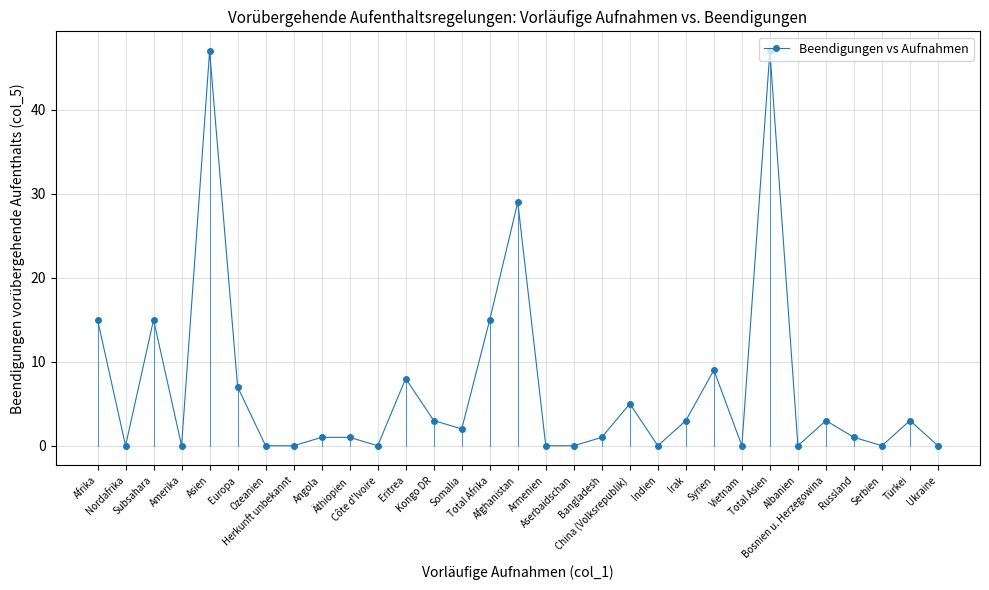

How many distinct data groups are displayed?

1